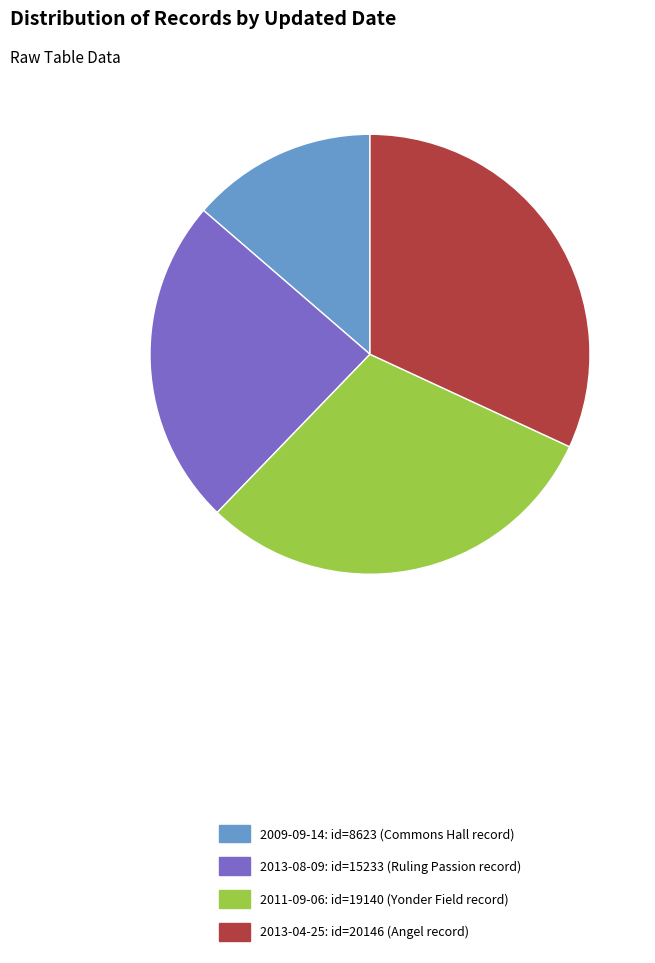

Is it true that 2013-08-09: id=15233 (Ruling Passion record) is 16% of the pie?

False